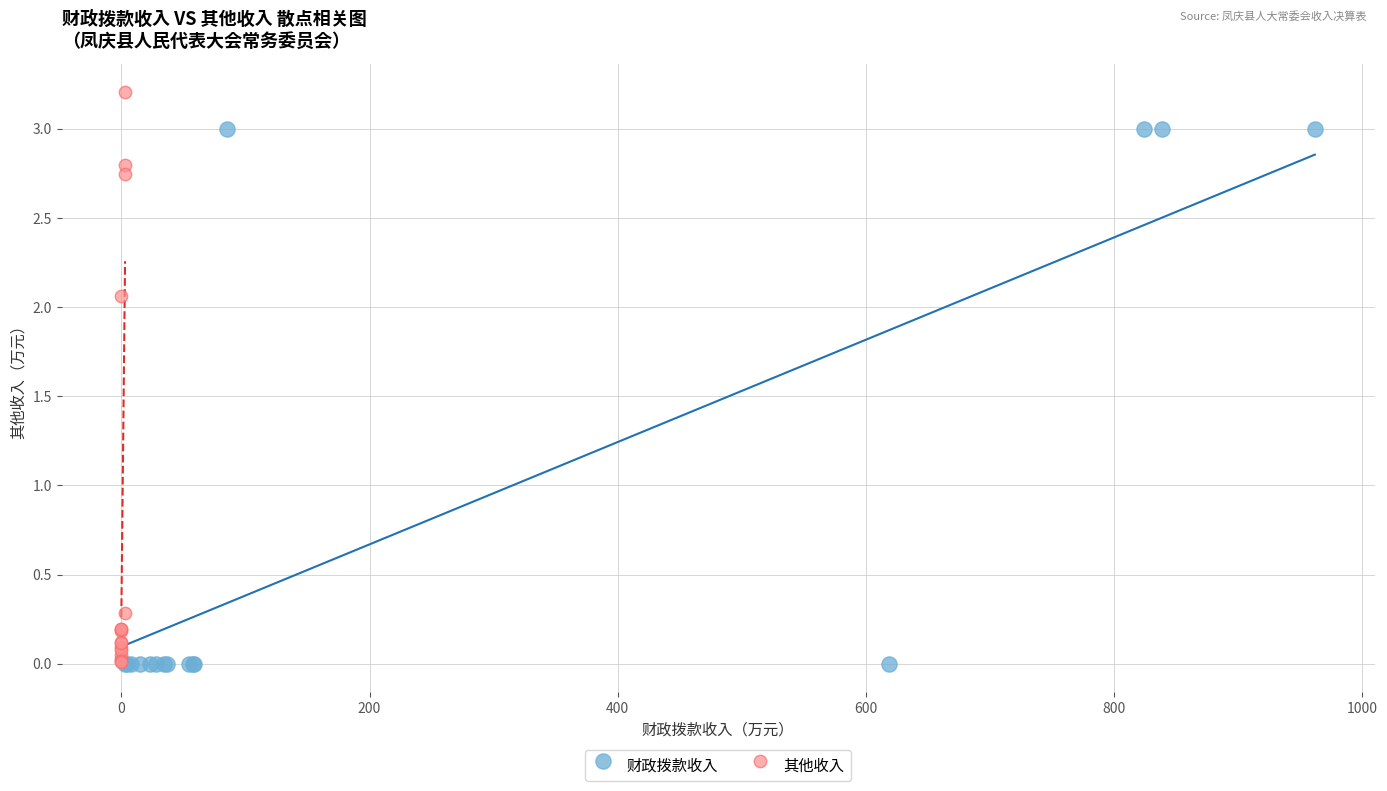

Which series has the largest Y range (max minus min)?

其他收入